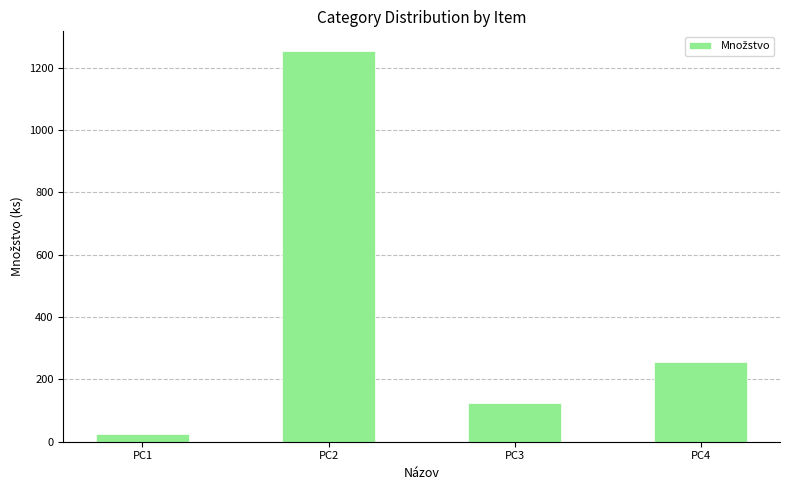

What is the maximum value shown in the chart?

1254